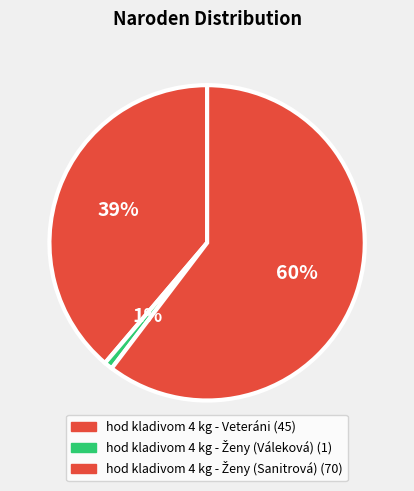

Which slice is the smallest?

hod kladivom 4 kg - Ženy (Váleková)